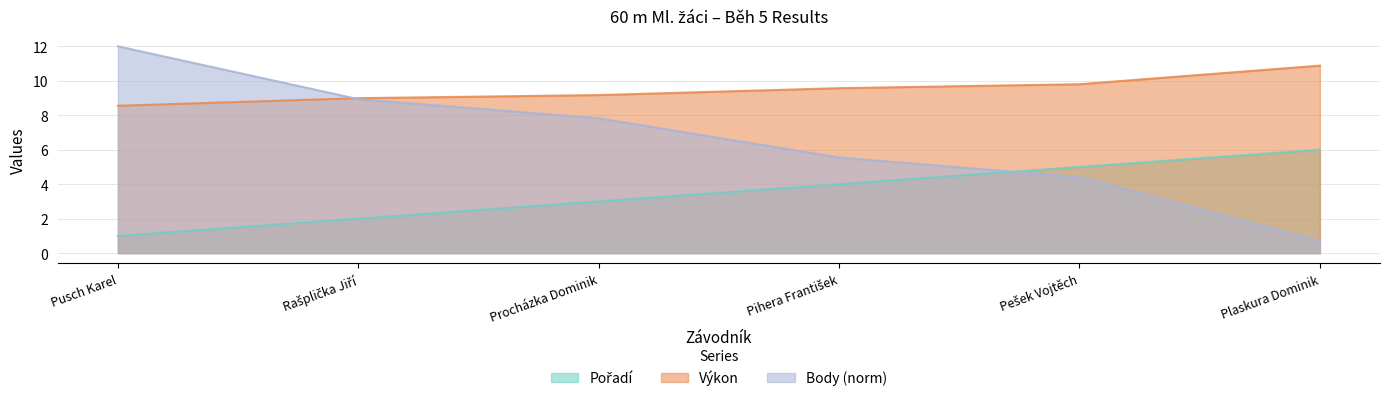

What is the value of the Body point at the 6th from the left?

0.7